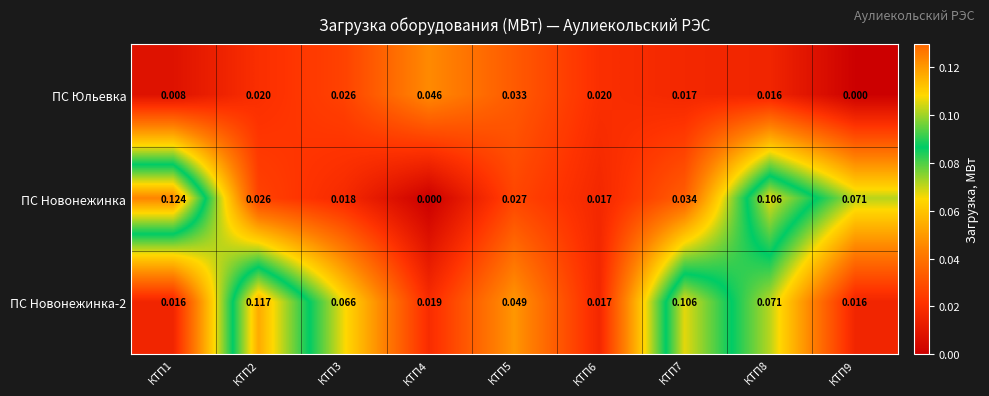

Is the value of ПС Юльевка at КТП1 greater than the value of ПС Новонежинка-2 at КТП4?

No